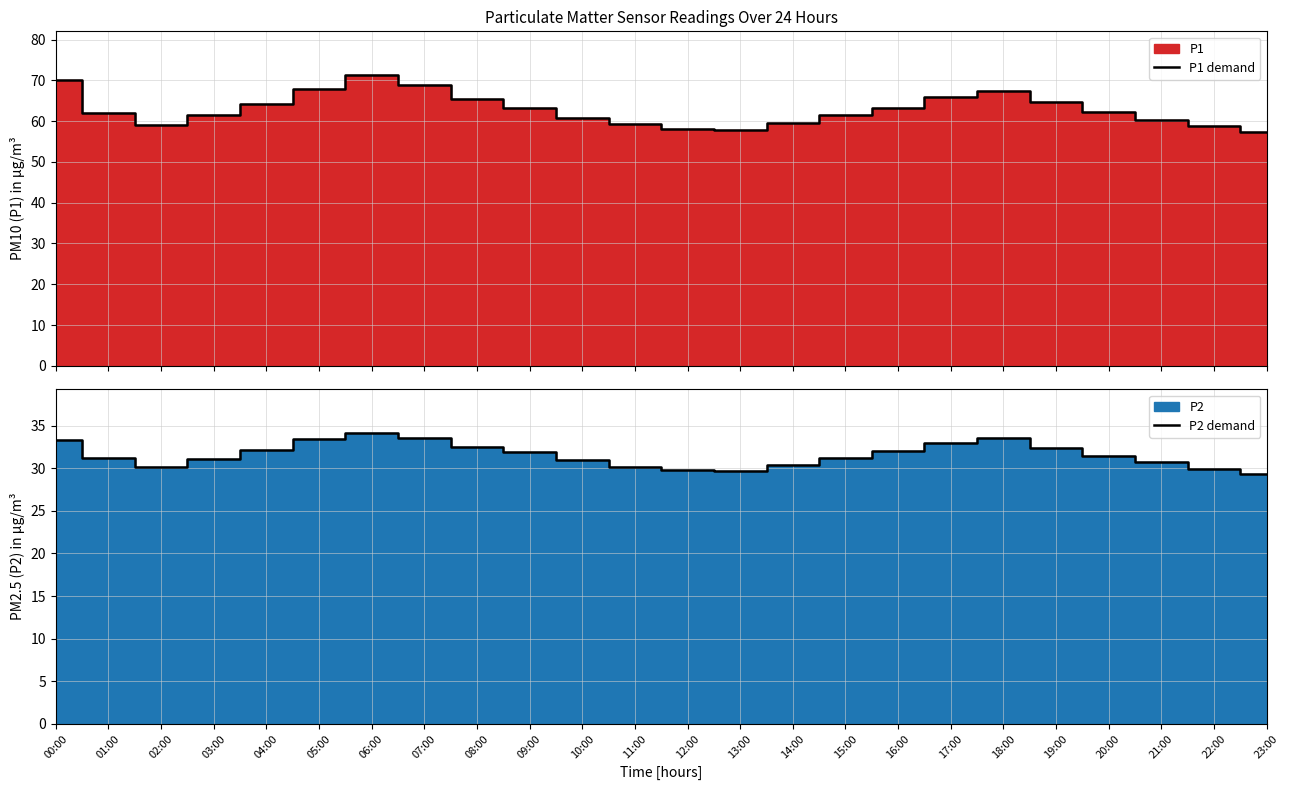

True or false: P2 demand has a value of 32.5 at 08:00.

True